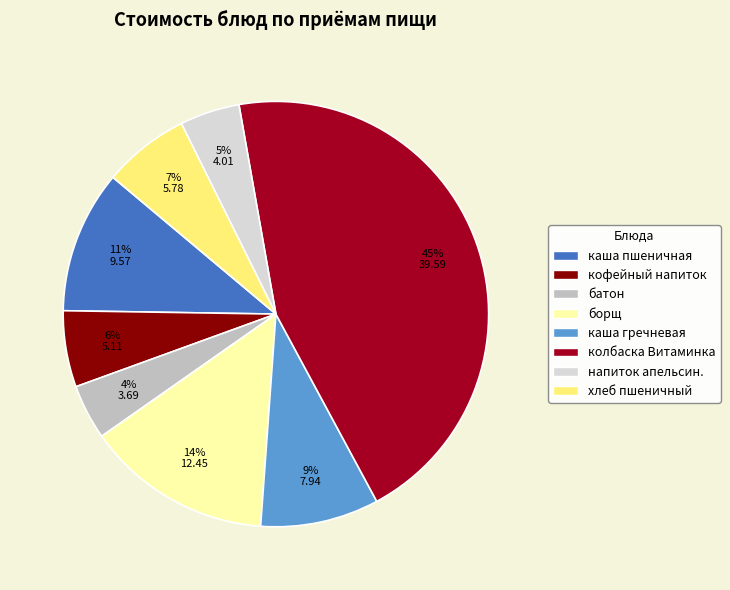

Does any single category account for the majority?

No